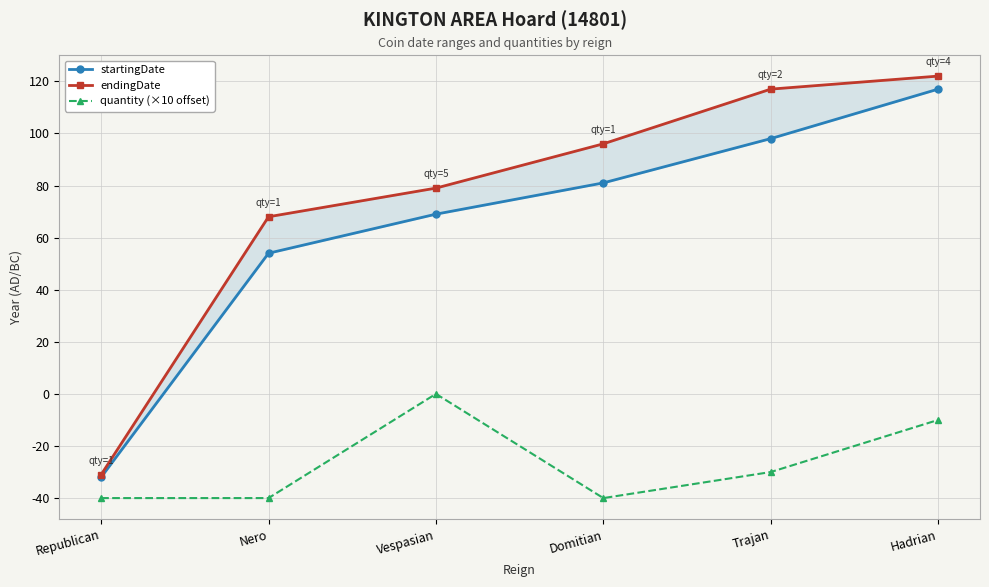

Which has a higher value, Nero or Domitian?

Domitian